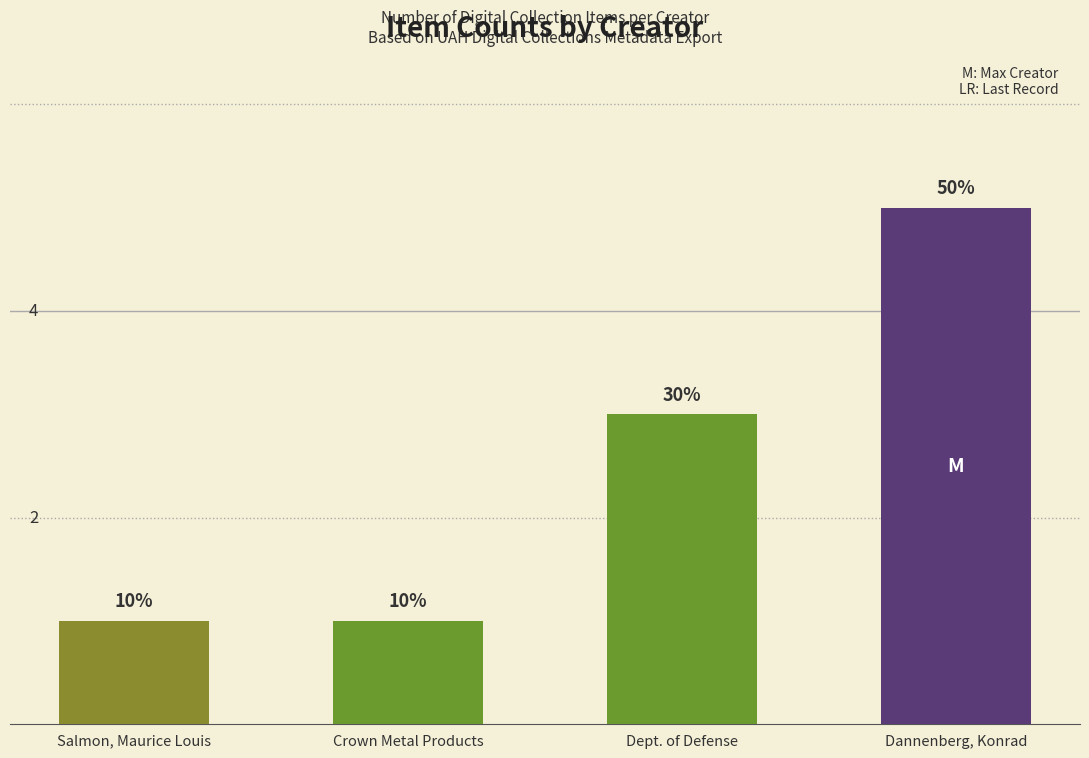

Which label corresponds to the largest value in the chart?

Dannenberg, Konrad